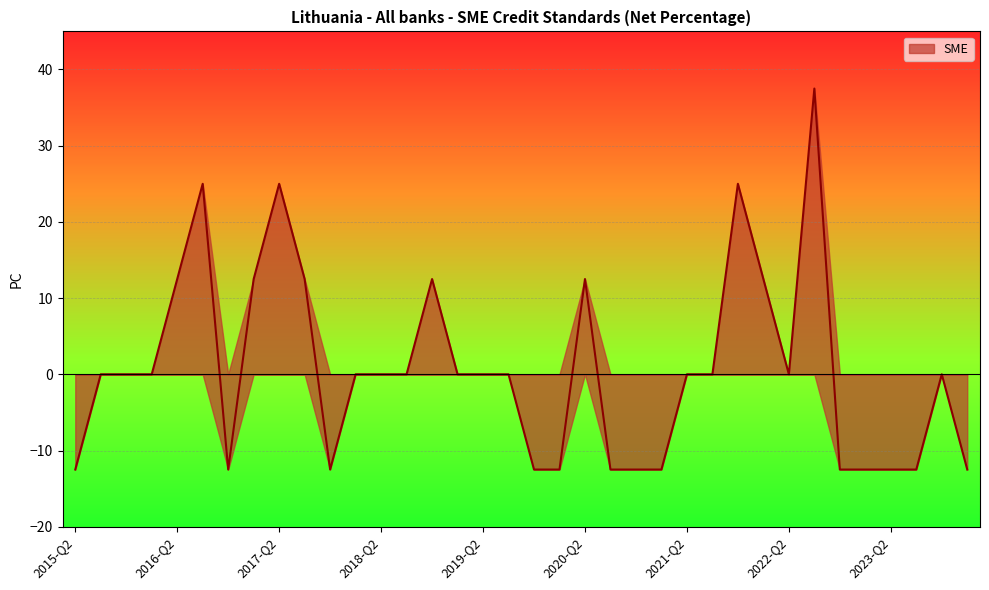

At which category does the data reach its first local valley?

2016-Q4